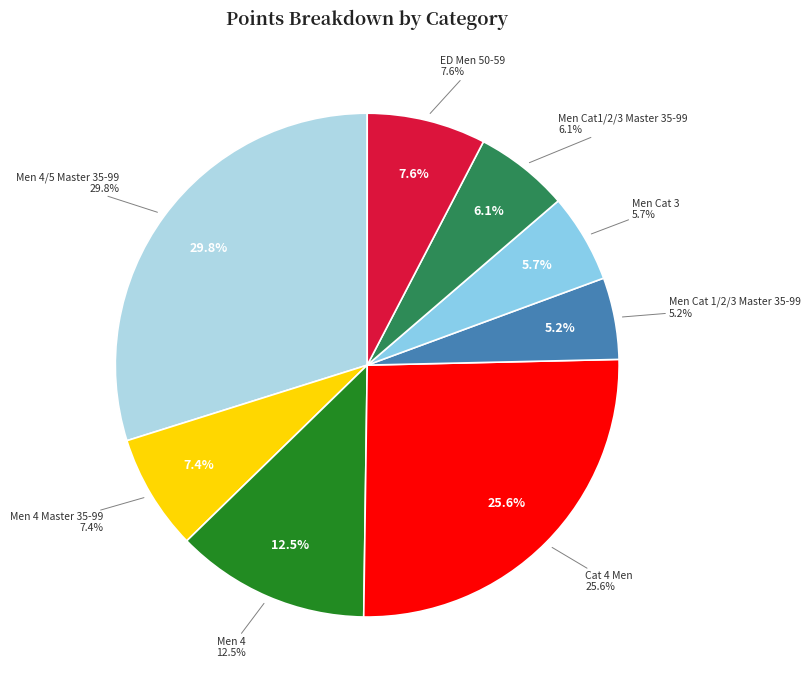

How many segments does this pie chart have?

8